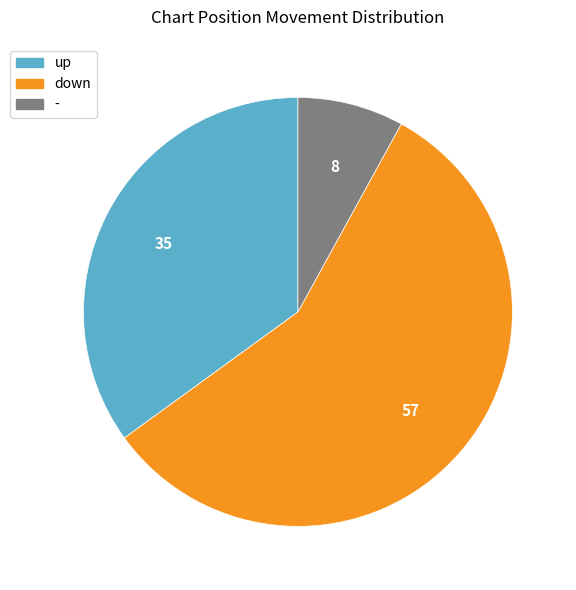

Do down and up together represent more than half of the pie?

Yes